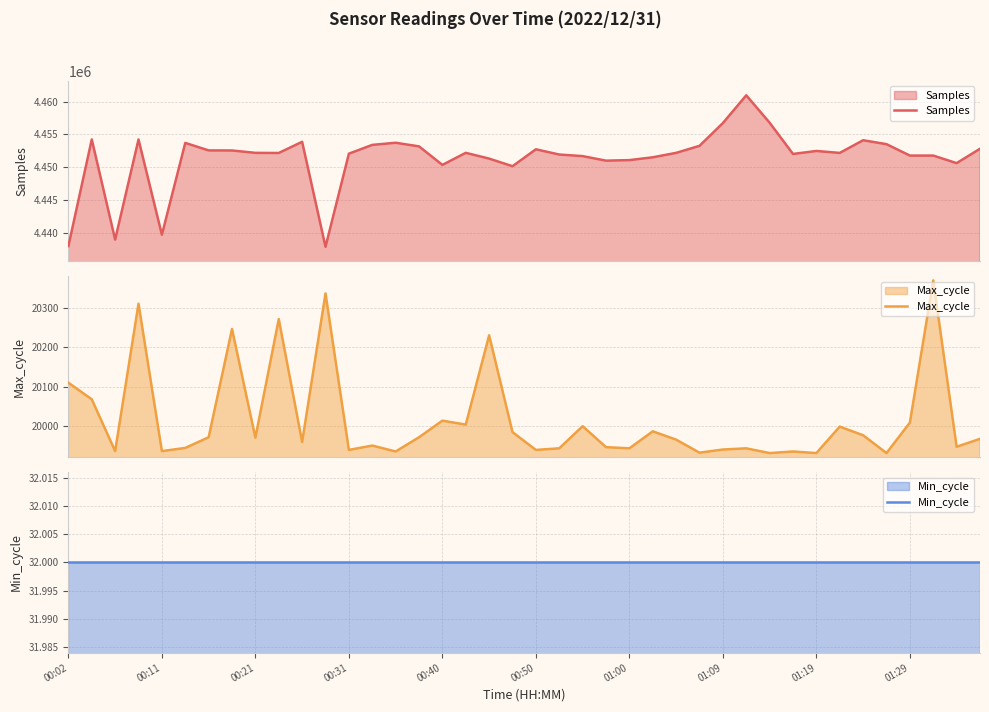

True or false: Samples and Min_cycle intersect in this chart.

False